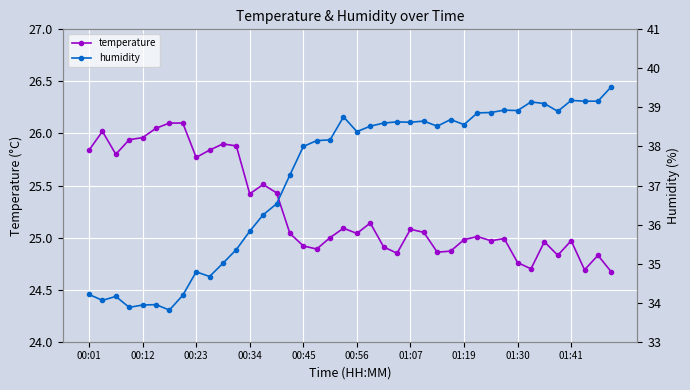

What is the difference between the highest and lowest values at 22?

13.7